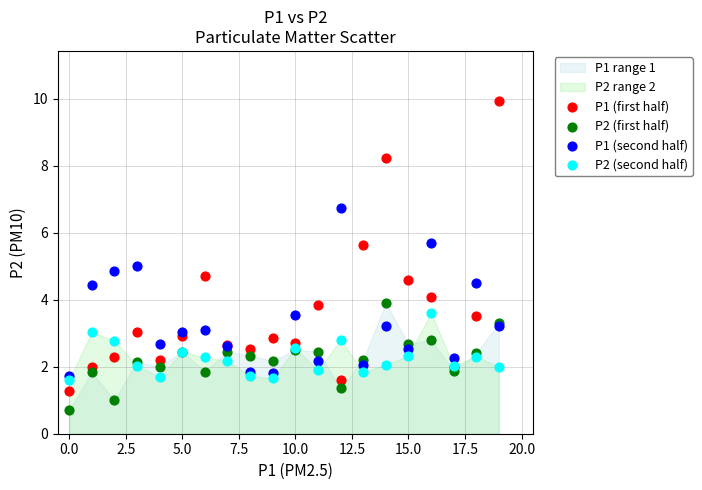

Which series contains the highest Y value?

P1 (first half)